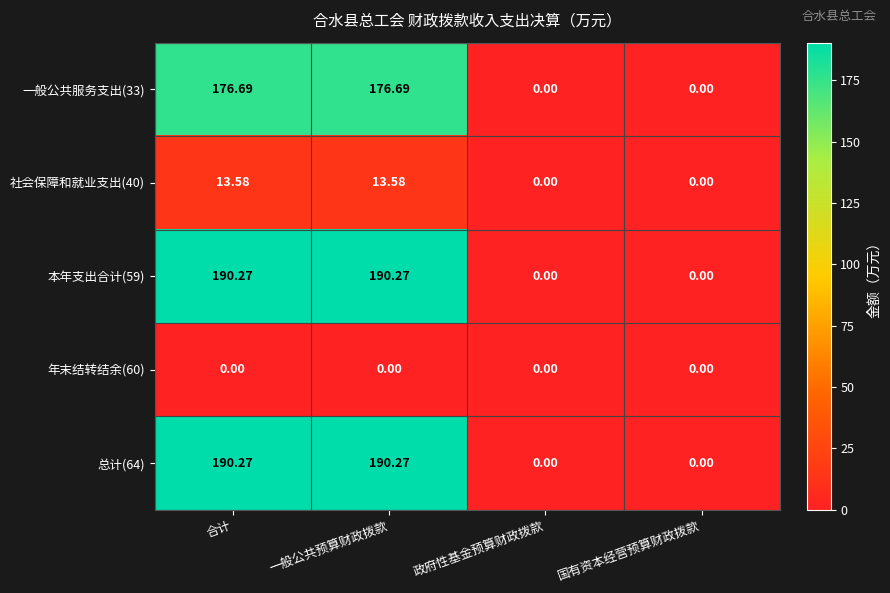

At which label does 本年支出合计(59) first exceed 190?

合计